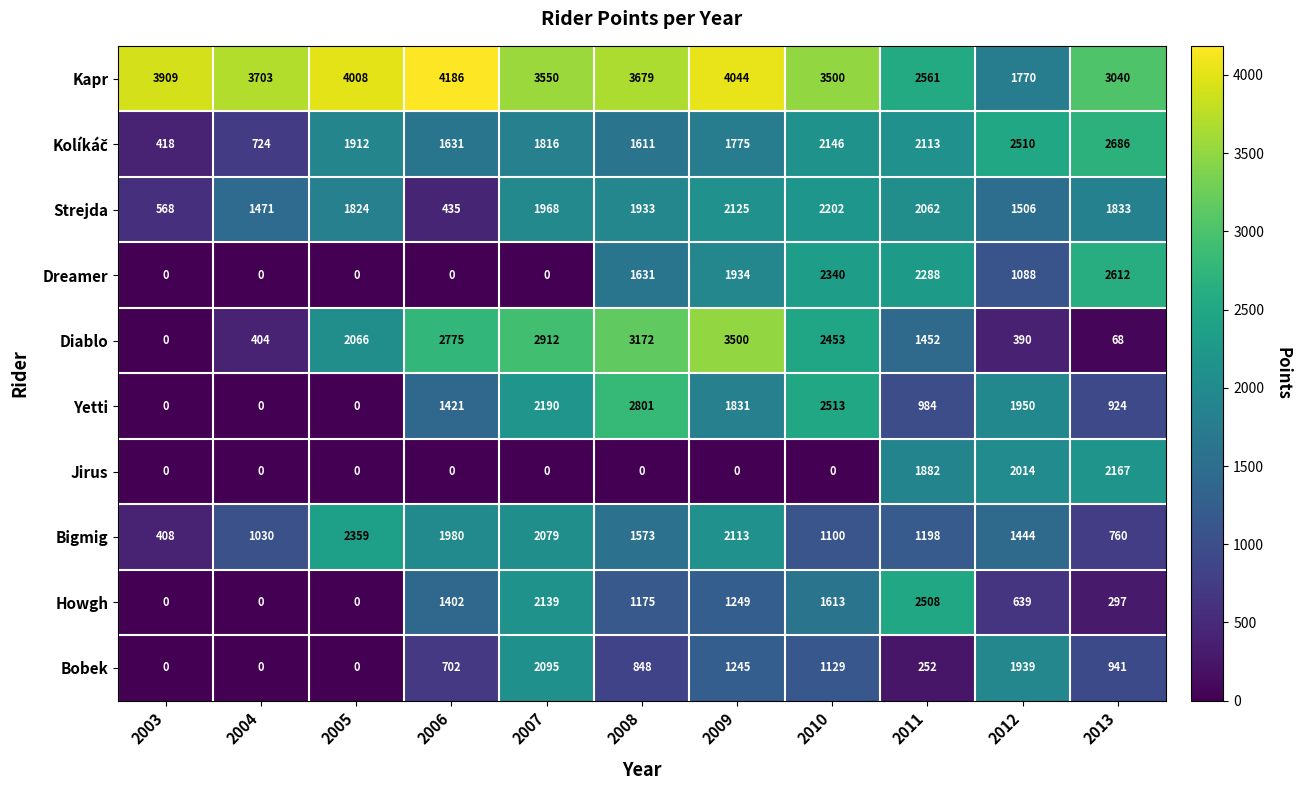

At how many categories does at least one series exceed 3955?

3